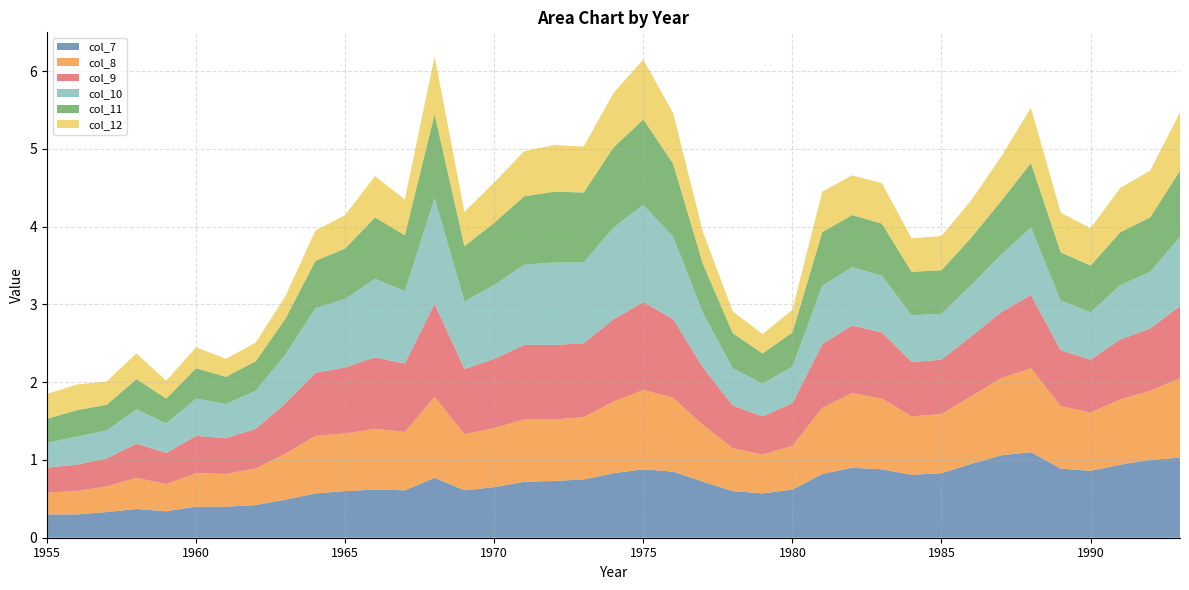

Reading left to right, extract all data points from this chart.

col_7: 1955=0.3	1956=0.3	1957=0.3	1958=0.4	1959=0.3	1960=0.4	1961=0.4	1962=0.4	1963=0.5	1964=0.6	1965=0.6	1966=0.6	1967=0.6	1968=0.8	1969=0.6	1970=0.7	1971=0.7	1972=0.7	1973=0.8	1974=0.8	1975=0.9	1976=0.8	1977=0.7	1978=0.6	1979=0.6	1980=0.6	1981=0.8	1982=0.9	1983=0.9	1984=0.8	1985=0.8	1986=0.9	1987=1.1	1988=1.1	1989=0.9	1990=0.9	1991=0.9	1992=1.0	1993=1.0
col_8: 1955=0.3	1956=0.3	1957=0.3	1958=0.4	1959=0.3	1960=0.4	1961=0.4	1962=0.5	1963=0.6	1964=0.7	1965=0.7	1966=0.8	1967=0.8	1968=1.0	1969=0.7	1970=0.8	1971=0.8	1972=0.8	1973=0.8	1974=0.9	1975=1.0	1976=0.9	1977=0.7	1978=0.6	1979=0.5	1980=0.6	1981=0.8	1982=1.0	1983=0.9	1984=0.8	1985=0.8	1986=0.9	1987=1.0	1988=1.1	1989=0.8	1990=0.8	1991=0.8	1992=0.9	1993=1.0
col_9: 1955=0.3	1956=0.3	1957=0.4	1958=0.4	1959=0.4	1960=0.5	1961=0.5	1962=0.5	1963=0.7	1964=0.8	1965=0.8	1966=0.9	1967=0.9	1968=1.2	1969=0.8	1970=0.9	1971=1.0	1972=1.0	1973=0.9	1974=1.1	1975=1.1	1976=1.0	1977=0.7	1978=0.6	1979=0.5	1980=0.6	1981=0.8	1982=0.9	1983=0.8	1984=0.7	1985=0.7	1986=0.8	1987=0.8	1988=0.9	1989=0.7	1990=0.7	1991=0.8	1992=0.8	1993=0.9
col_10: 1955=0.3	1956=0.4	1957=0.4	1958=0.4	1959=0.4	1960=0.5	1961=0.4	1962=0.5	1963=0.6	1964=0.8	1965=0.9	1966=1.0	1967=0.9	1968=1.4	1969=0.9	1970=0.9	1971=1.0	1972=1.1	1973=1.0	1974=1.2	1975=1.2	1976=1.1	1977=0.7	1978=0.5	1979=0.4	1980=0.5	1981=0.8	1982=0.8	1983=0.7	1984=0.6	1985=0.6	1986=0.7	1987=0.7	1988=0.9	1989=0.6	1990=0.6	1991=0.7	1992=0.7	1993=0.9
col_11: 1955=0.3	1956=0.3	1957=0.3	1958=0.4	1959=0.3	1960=0.4	1961=0.3	1962=0.4	1963=0.5	1964=0.6	1965=0.7	1966=0.8	1967=0.7	1968=1.1	1969=0.7	1970=0.8	1971=0.9	1972=0.9	1973=0.9	1974=1.0	1975=1.1	1976=0.9	1977=0.6	1978=0.5	1979=0.4	1980=0.4	1981=0.7	1982=0.7	1983=0.7	1984=0.6	1985=0.6	1986=0.6	1987=0.7	1988=0.8	1989=0.6	1990=0.6	1991=0.7	1992=0.7	1993=0.8
col_12: 1955=0.3	1956=0.3	1957=0.3	1958=0.3	1959=0.2	1960=0.3	1961=0.2	1962=0.2	1963=0.3	1964=0.4	1965=0.4	1966=0.5	1967=0.5	1968=0.7	1969=0.4	1970=0.5	1971=0.6	1972=0.6	1973=0.6	1974=0.7	1975=0.8	1976=0.7	1977=0.4	1978=0.3	1979=0.2	1980=0.3	1981=0.5	1982=0.5	1983=0.5	1984=0.4	1985=0.4	1986=0.5	1987=0.6	1988=0.7	1989=0.5	1990=0.5	1991=0.6	1992=0.6	1993=0.8